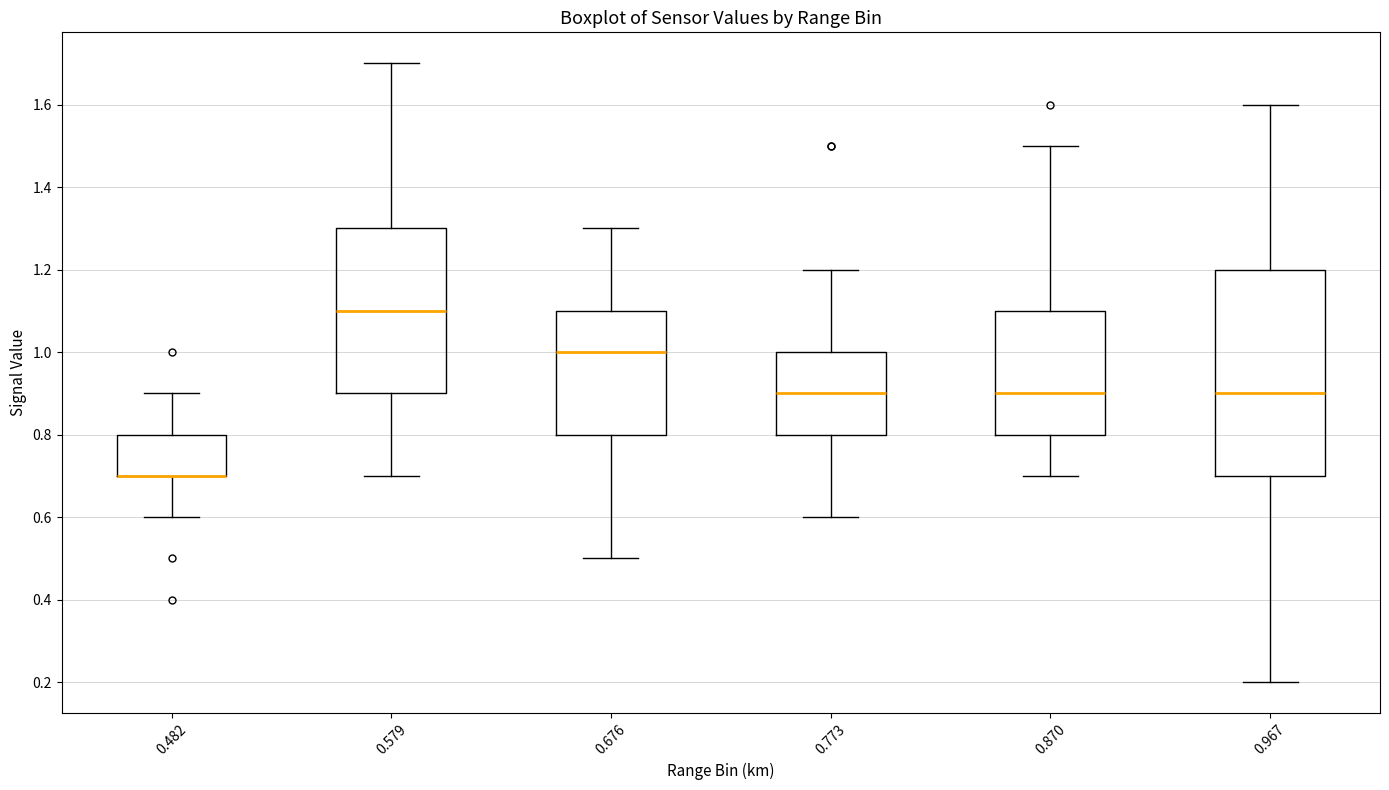

Which box is the tallest, from its lower edge to its upper edge?

0.967